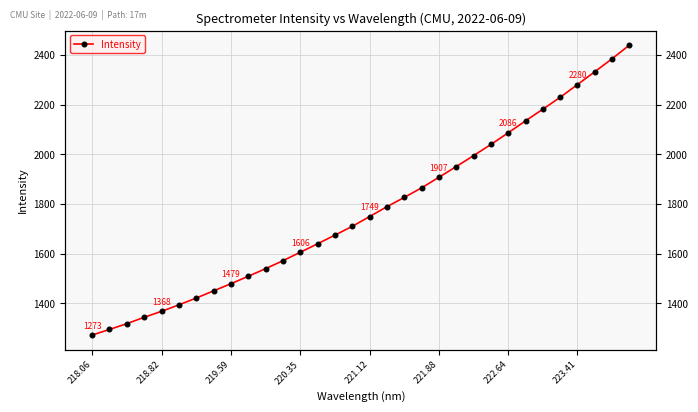

How many data points does each series have?

32